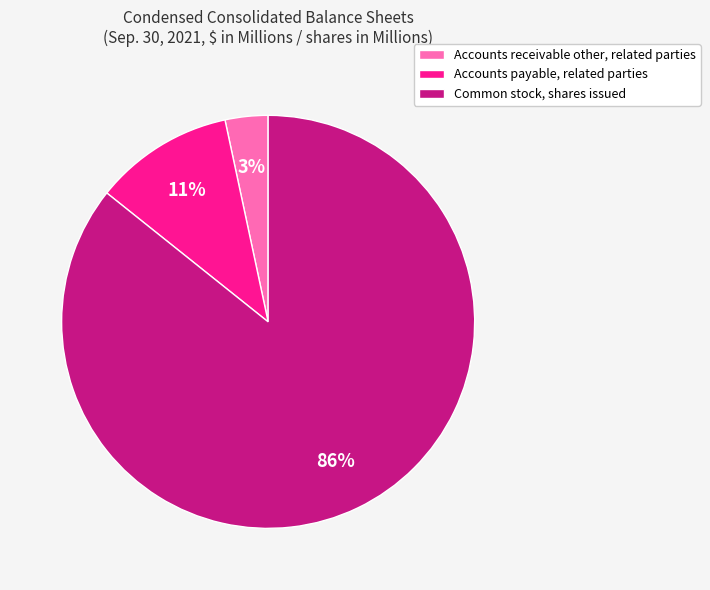

To the nearest percent, what is the combined percentage of Common stock, shares issued and Accounts payable, related parties?

97%